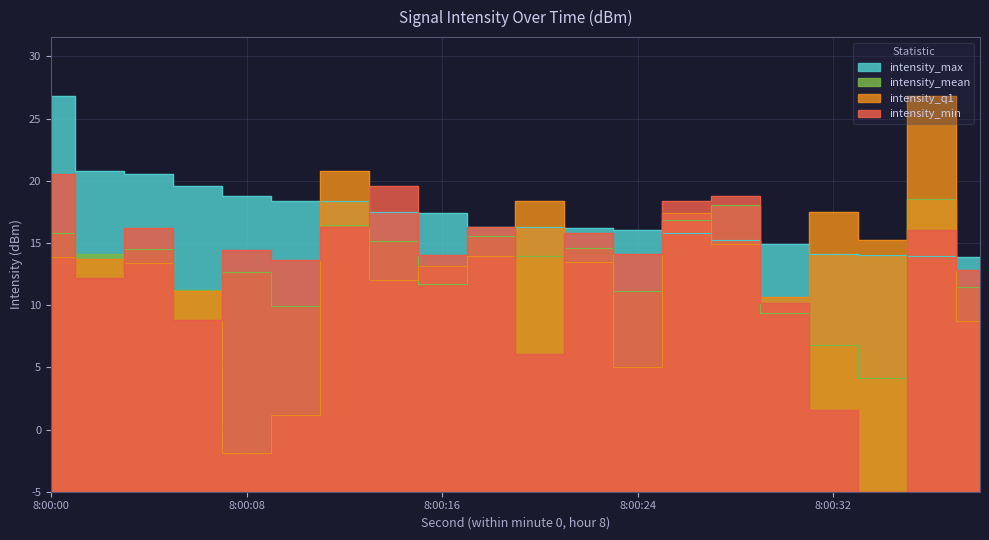

What is the difference between the second highest and minimum values in the intensity_min series?

24.6